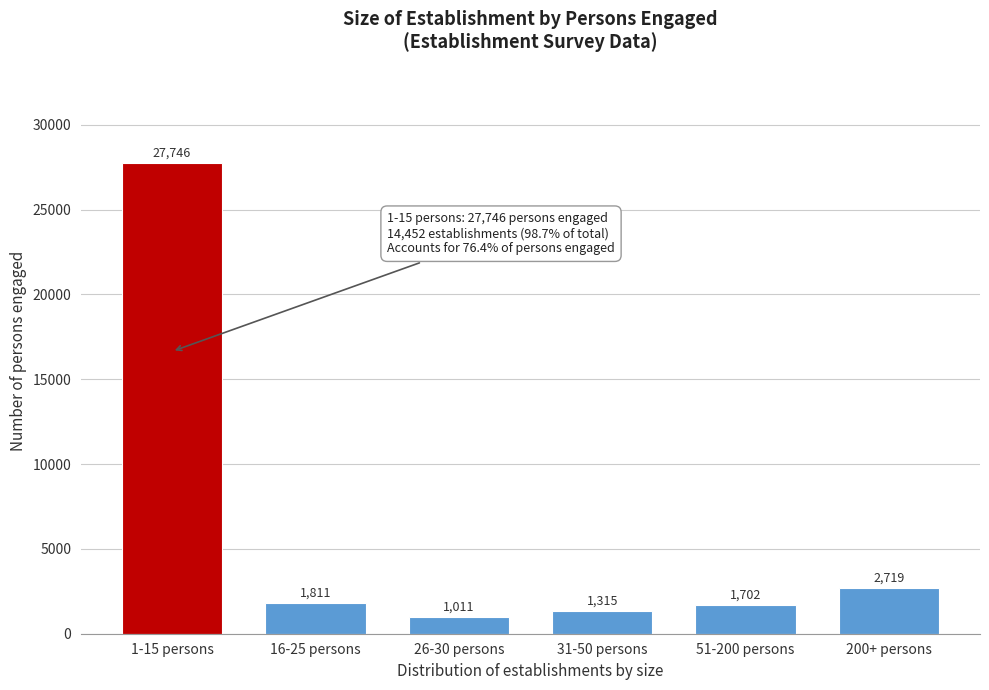

Reading left to right, what are all the values shown in this chart?

1-15 persons=27746	16-25 persons=1811	26-30 persons=1011	31-50 persons=1315	51-200 persons=1702	200+ persons=2719